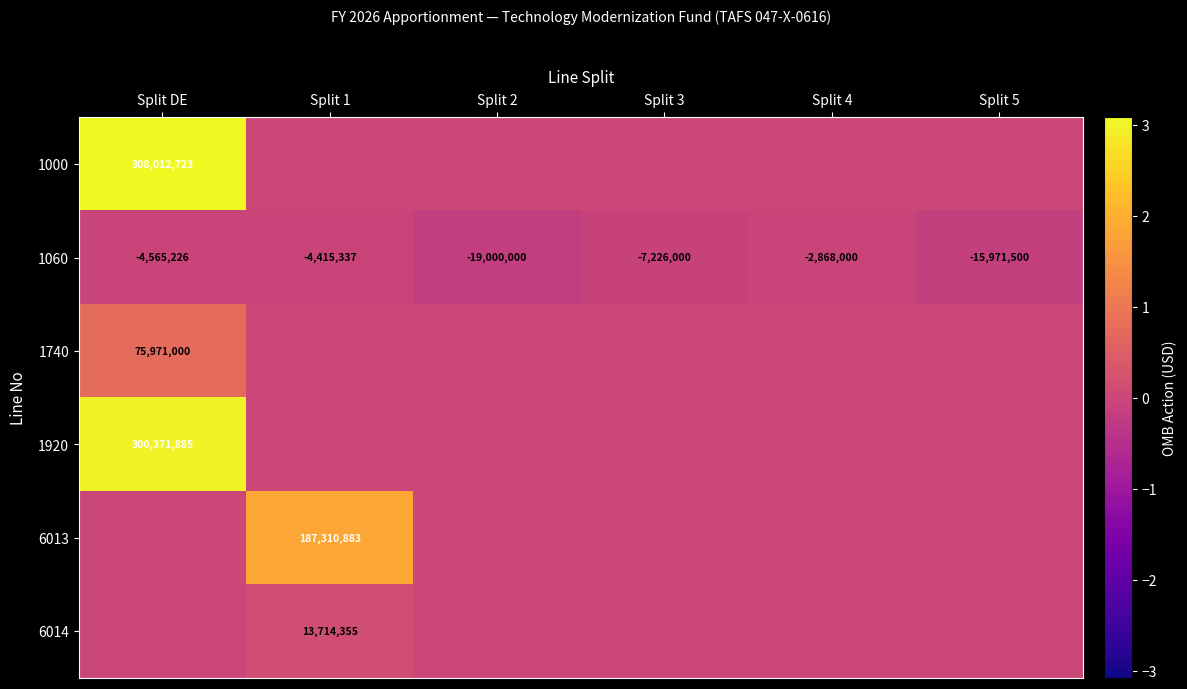

Is it true that 1000 equals 492055964 at Split DE?

False